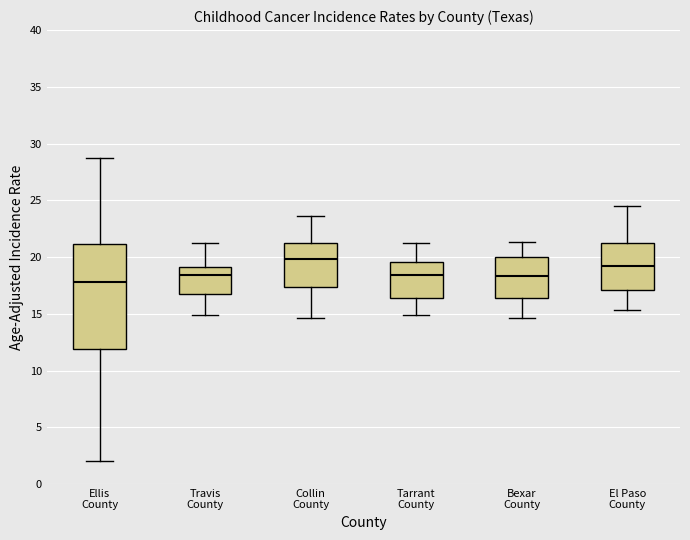

Which box is the tallest, from its lower edge to its upper edge?

Ellis County